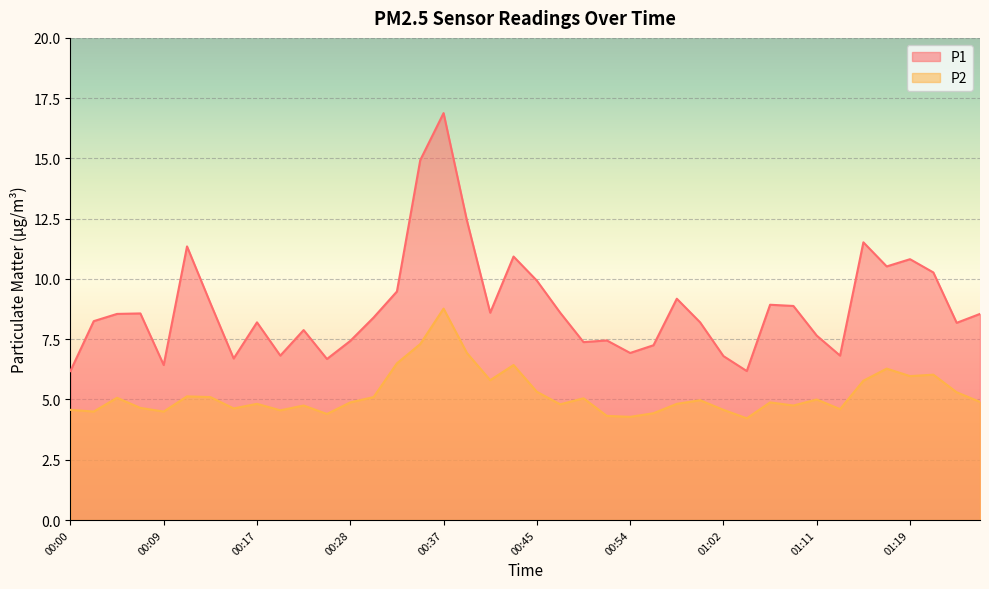

How many lines are shown in the chart?

2